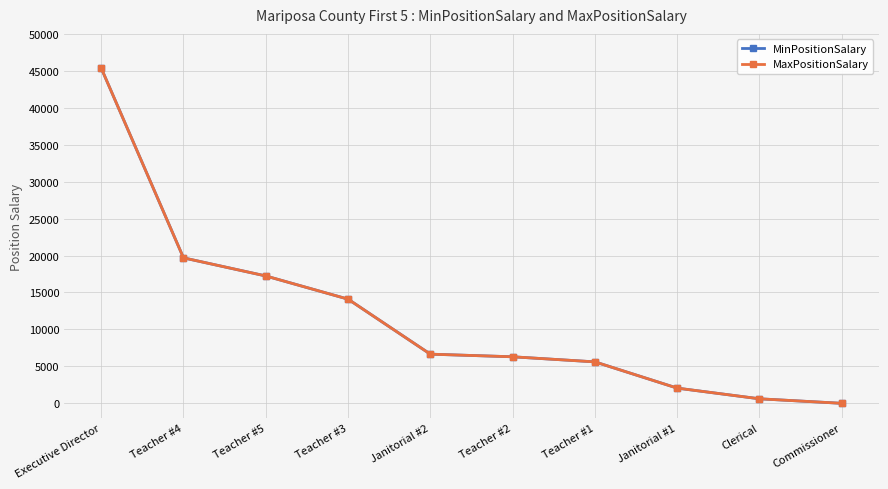

What position from the left is Teacher #4?

2